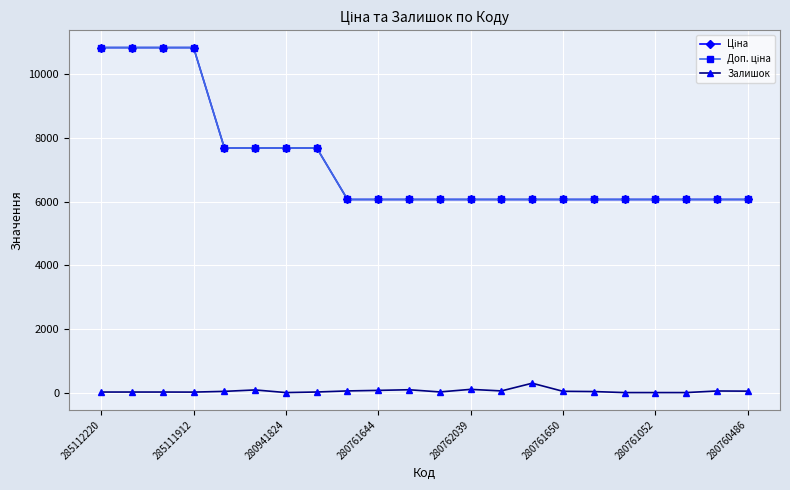

Rank the series by their maximum value, from lowest to highest.

Залишок, Ціна, Доп. ціна